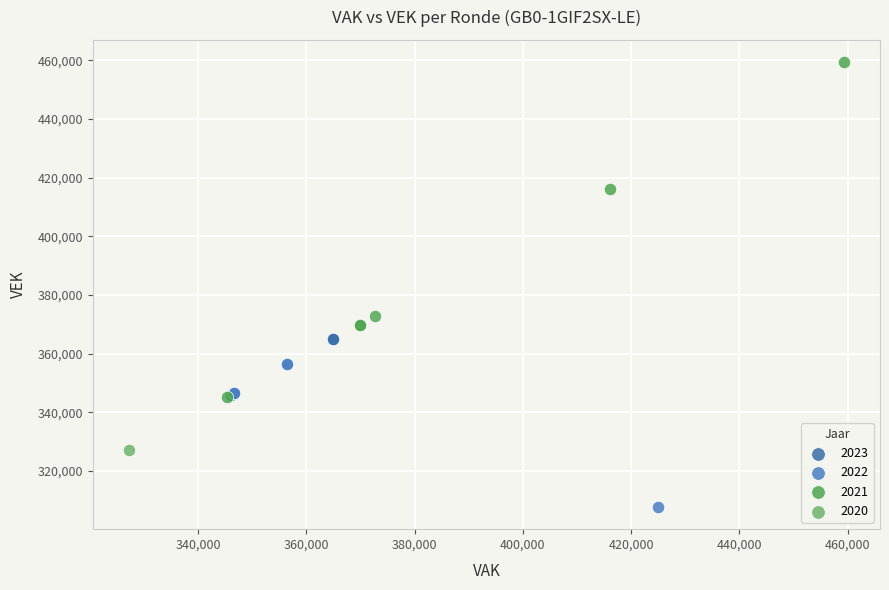

Which series reaches the minimum Y coordinate?

2022